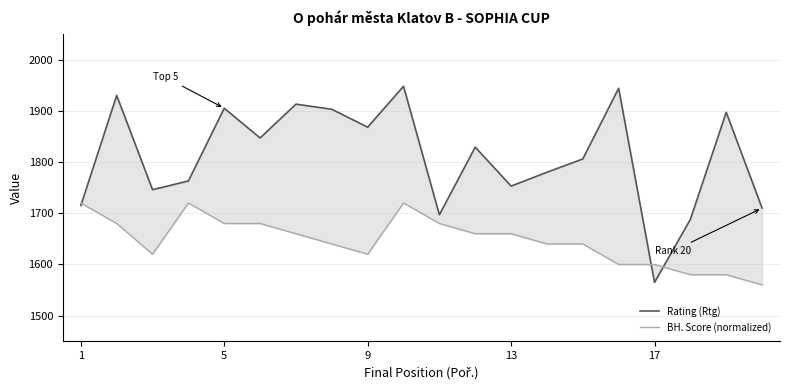

How many categories are shown in the chart?

20